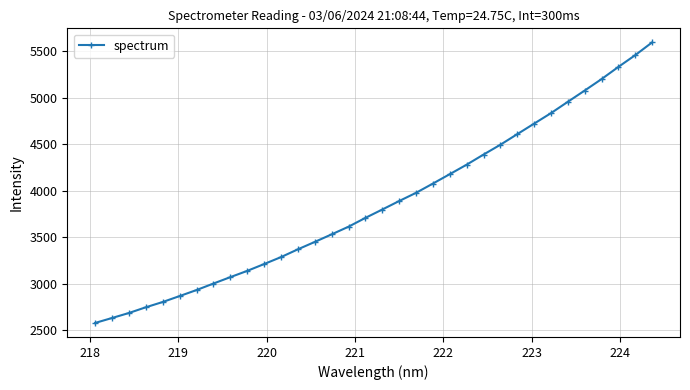

What is the smallest value displayed?

2579.4